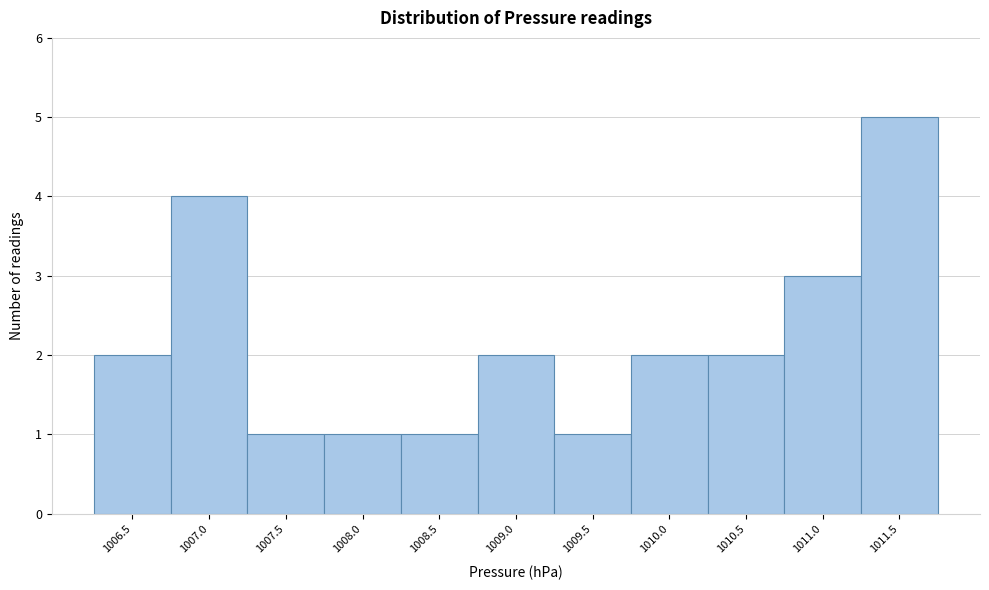

Reading right to left, extract all data points from this chart.

5	3	2	2	1	2	1	1	1	4	2